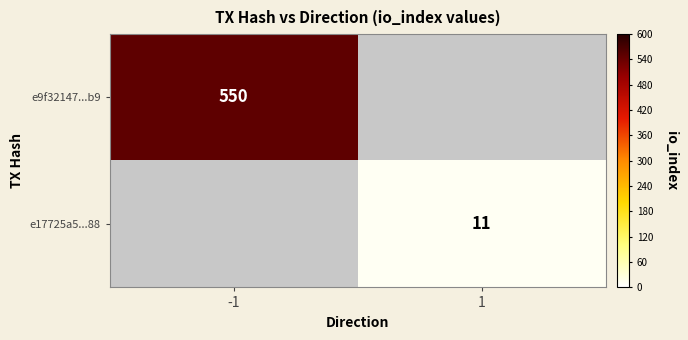

The e17725a5...88 series shows 11 at 1. True or false?

True